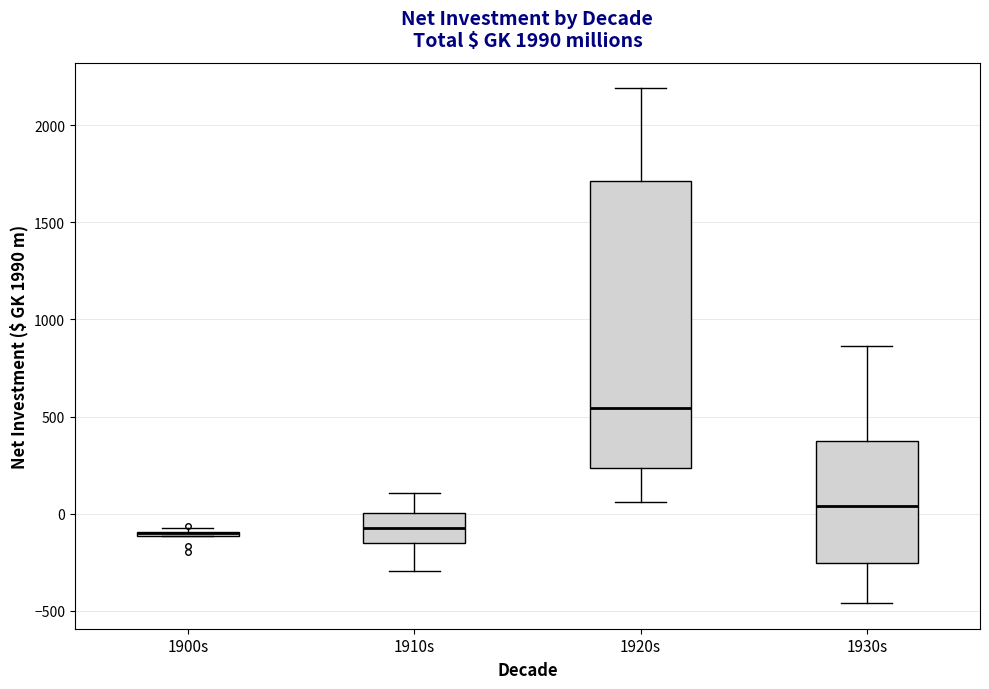

Reading left to right, transcribe this box plot: for each box, give where its median line is, the range the box spans, and where its two whiskers end, as read against the y-axis. The values are not printed on the chart, so give them approximately, as read against the axis.

1900s: box collapsed to a line at -100, whiskers -100 to -50
1910s: median -100, box -150 to 0, whiskers -300 to 100
1920s: median 550, box 250 to 1700, whiskers 50 to 2200
1930s: median 50, box -250 to 350, whiskers -450 to 850